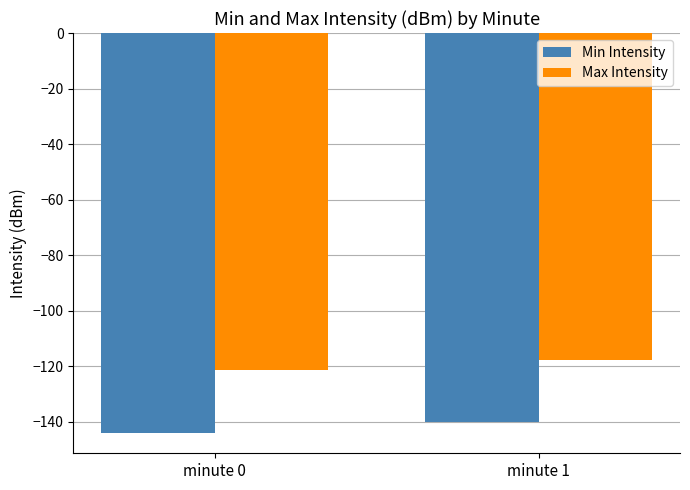

True or false: Min Intensity has a value of -144.2 at minute 0.

True